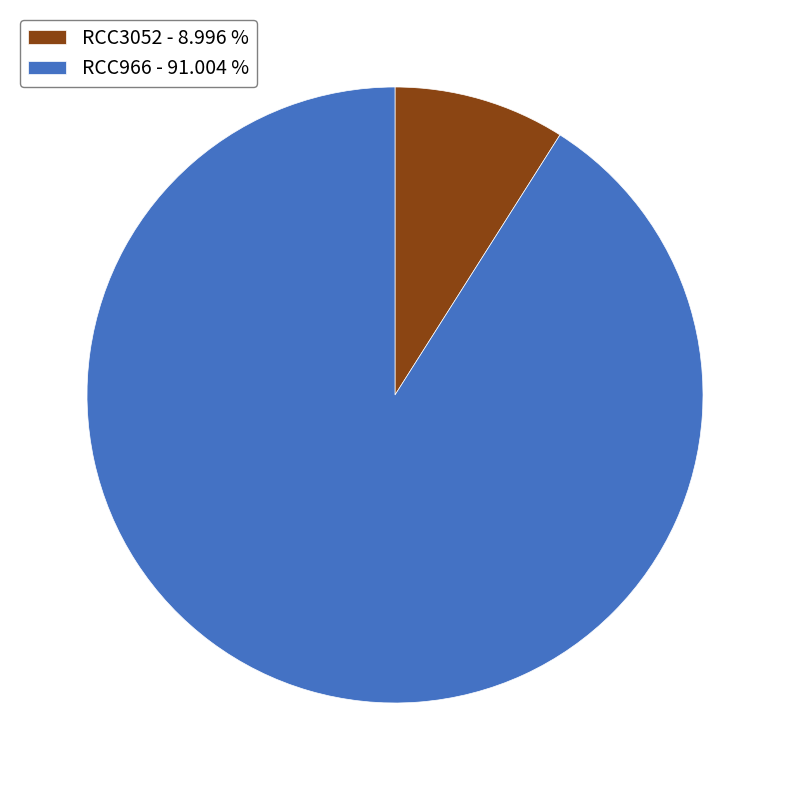

Which slice is the smallest?

RCC3052